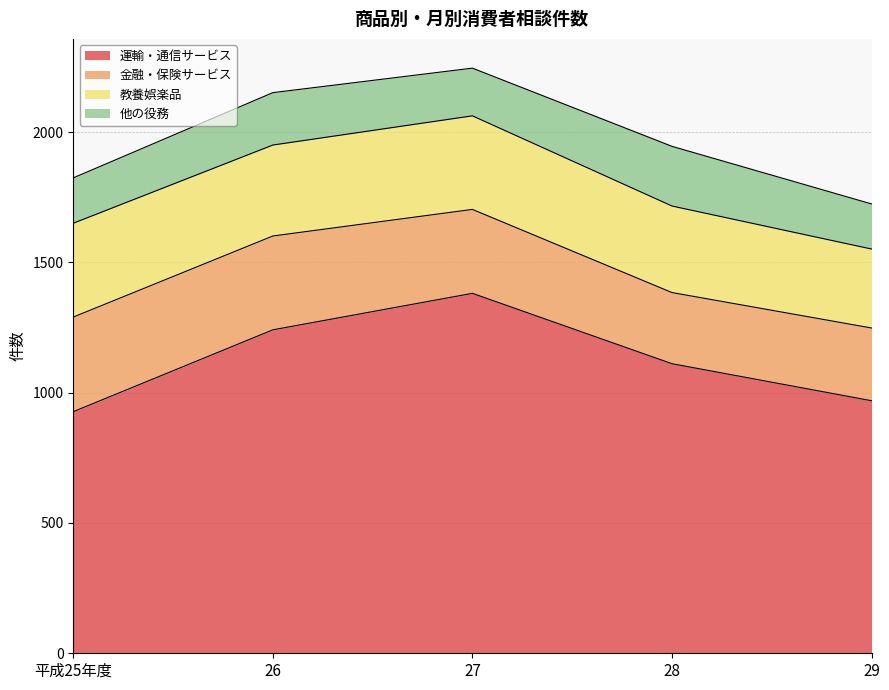

Reading left to right, transcribe all the data shown in this chart.

運輸・通信サービス: 927	1241	1381	1111	969
金融・保険サービス: 363	360	322	273	279
教養娯楽品: 360	349	359	332	303
他の役務: 174	201	183	229	173